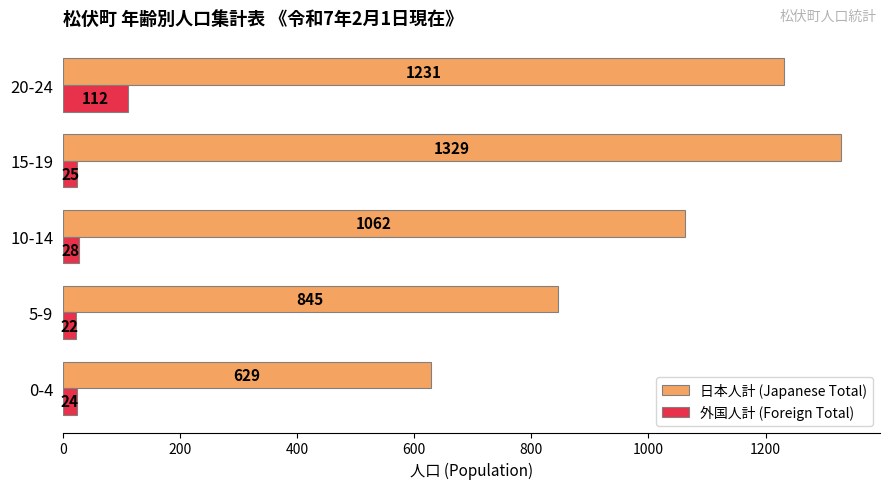

Between 10-14 and 20-24, which series saw the biggest shift?

日本人計 (Japanese Total)